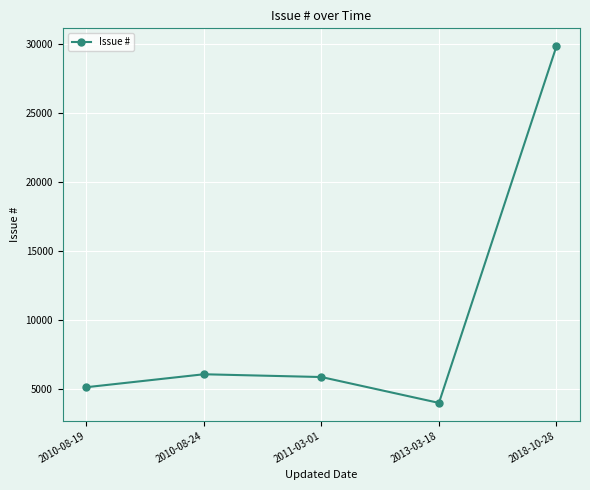

At which label does the data first exceed 5900?

2010-08-24